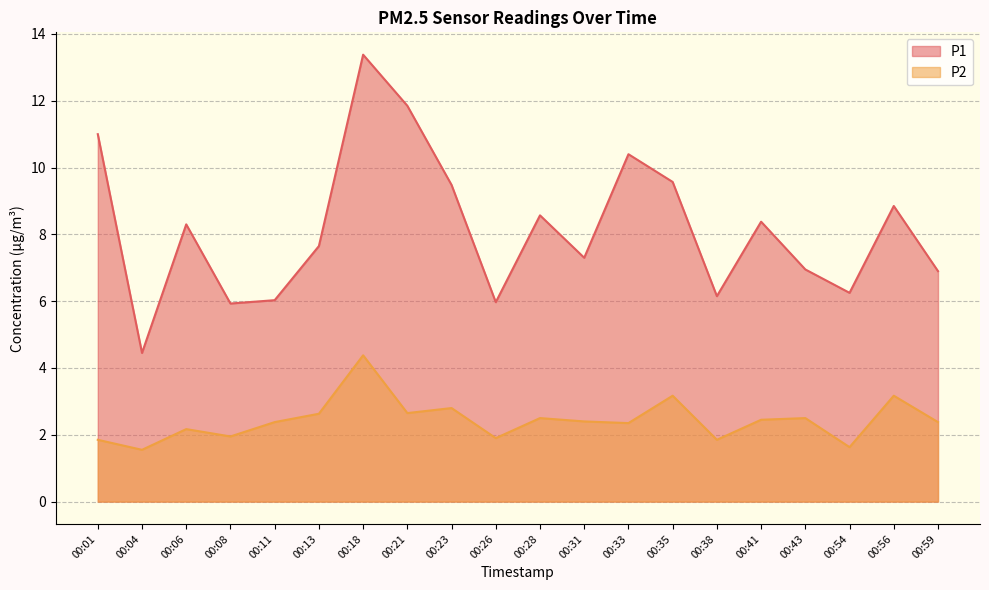

Reading left to right, list all the values displayed in this chart.

P1: 11.0	4.5	8.3	5.9	6.0	7.7	13.4	11.8	9.5	6.0	8.6	7.3	10.4	9.6	6.2	8.4	7.0	6.2	8.8	6.9
P2: 1.9	1.6	2.2	1.9	2.4	2.6	4.4	2.6	2.8	1.9	2.5	2.4	2.4	3.2	1.9	2.5	2.5	1.6	3.2	2.4